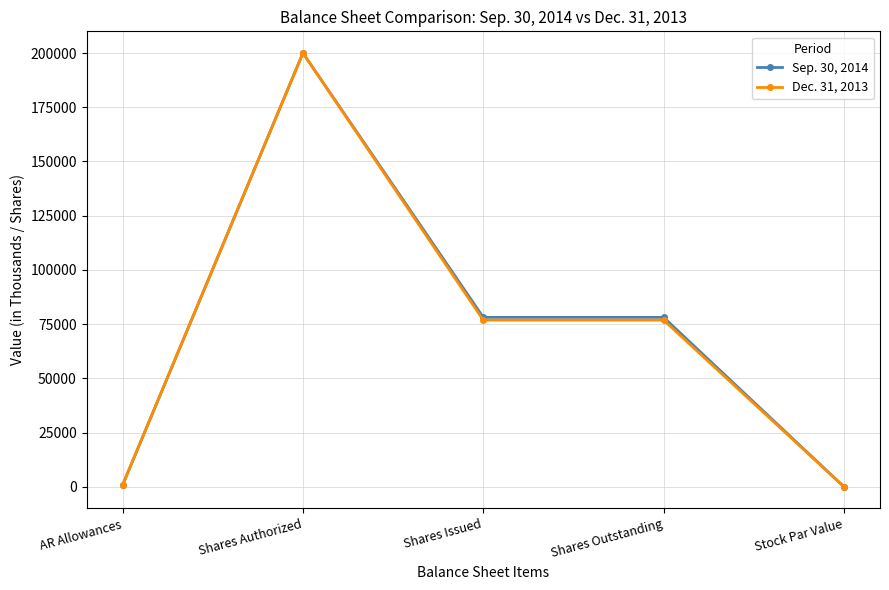

What is the label of the 3rd point from the left?

Shares Issued